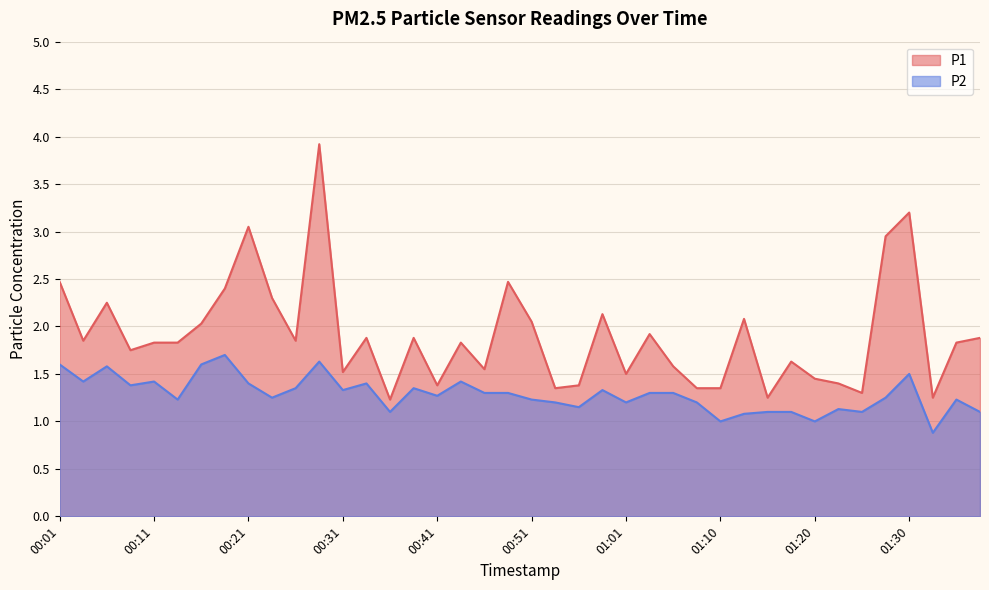

Is it true that P2 equals 1.3 at 01:06?

True